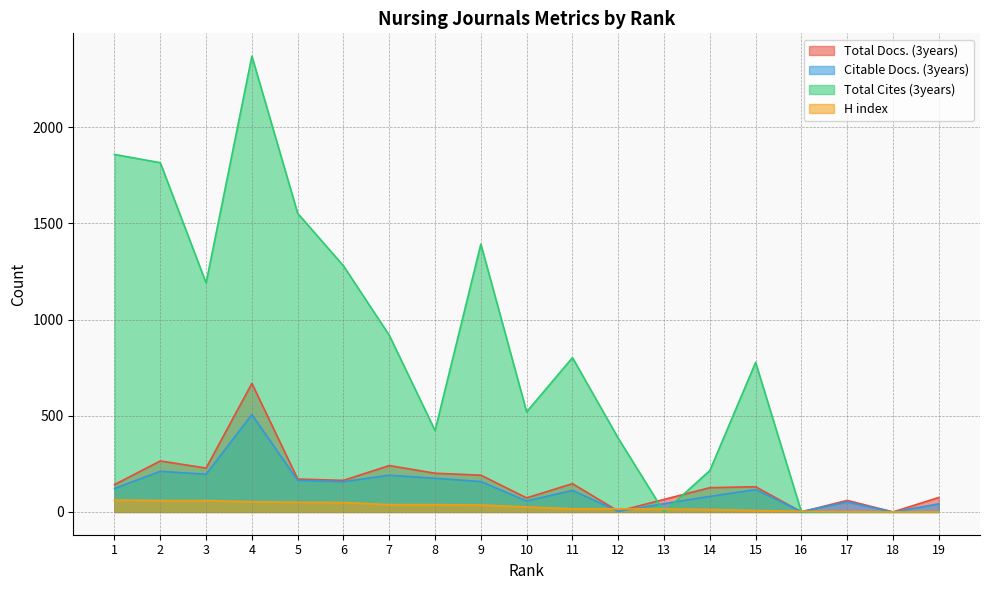

Which category has the highest value in the Total Docs. (3years) series?

4